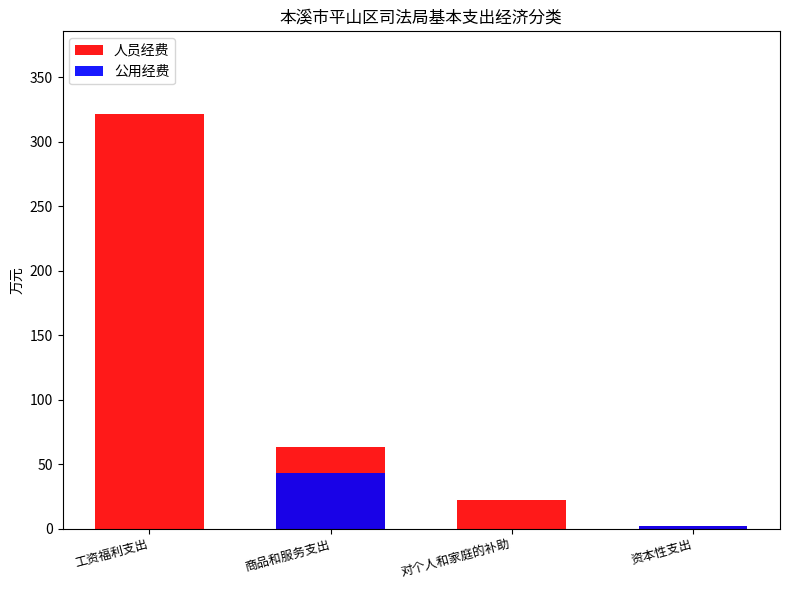

At which category is the sum across all series the highest?

工资福利支出